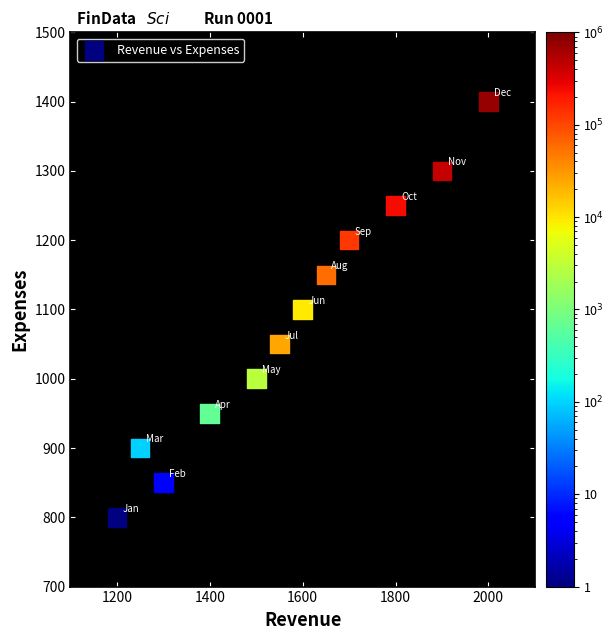

What is the range of X values (max minus min)?

800